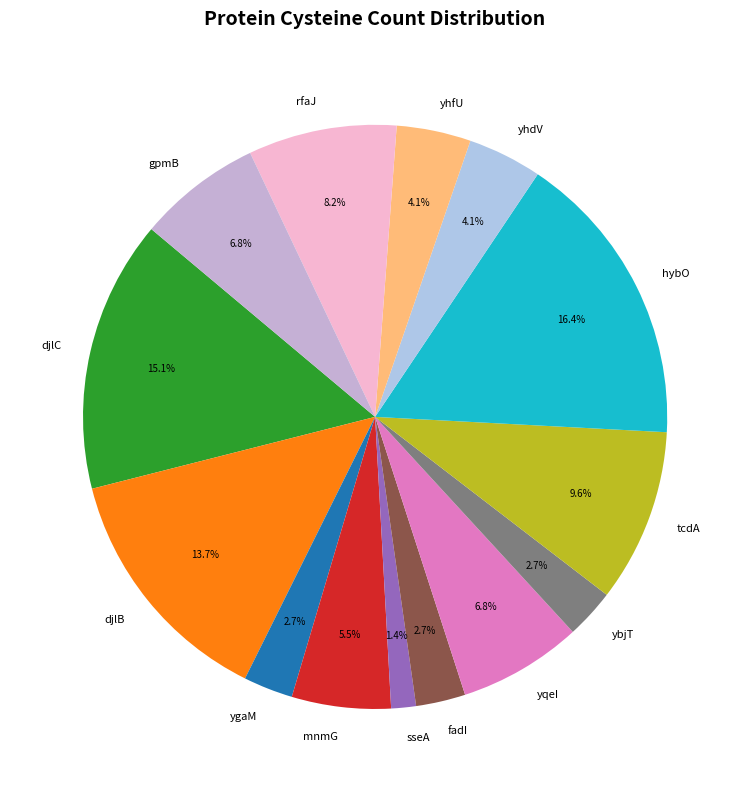

What is the smallest slice in the pie chart?

sseA